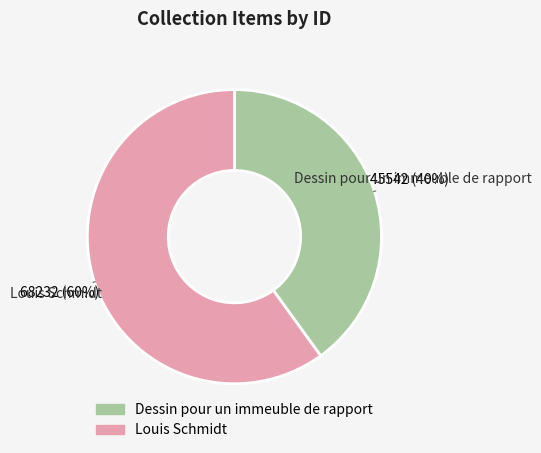

Which category has the smallest portion of the pie?

Dessin pour un immeuble de rapport